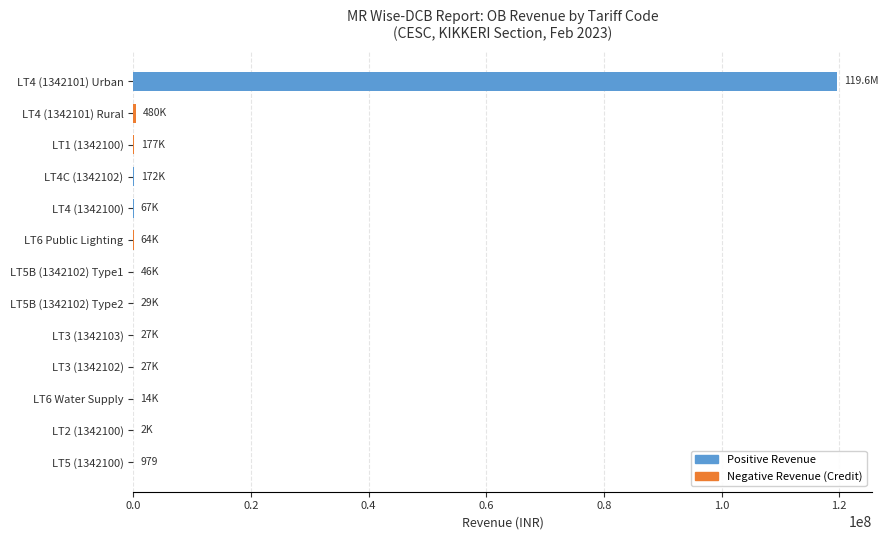

At which label is the value closest to 59797935?

LT4 (1342101) Rural